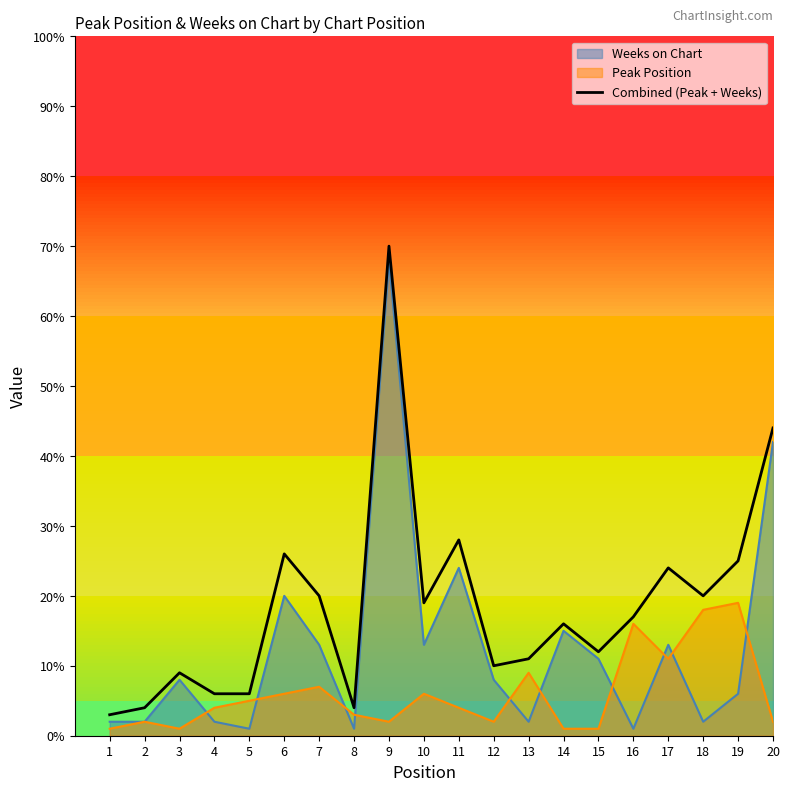

Does the chart display data point markers on the line(s)?

No